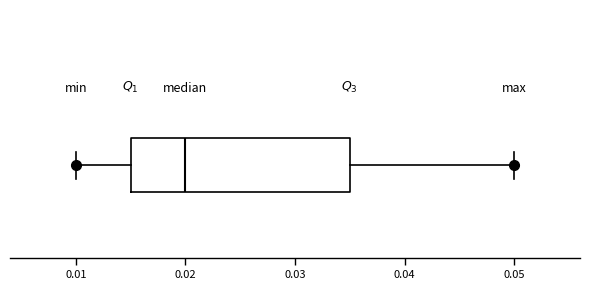

Transcribe this box plot: give where the median line is, the range the box spans, and where the two whiskers end, as read against the x-axis. The values are not printed on the chart, so give them approximately, as read against the axis.

median 0.020, box 0.015 to 0.035, whiskers 0.010 to 0.050